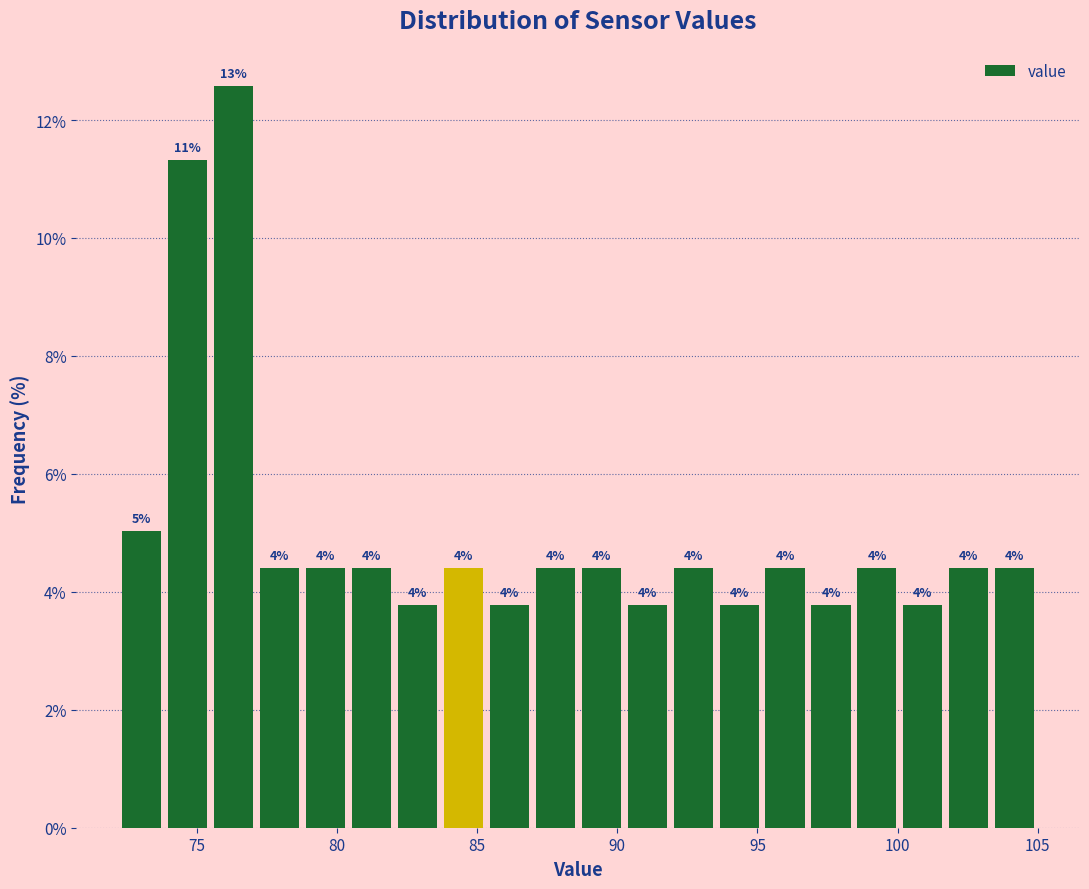

Read against the x-axis, roughly where is the centre of the tallest bar?

76.5